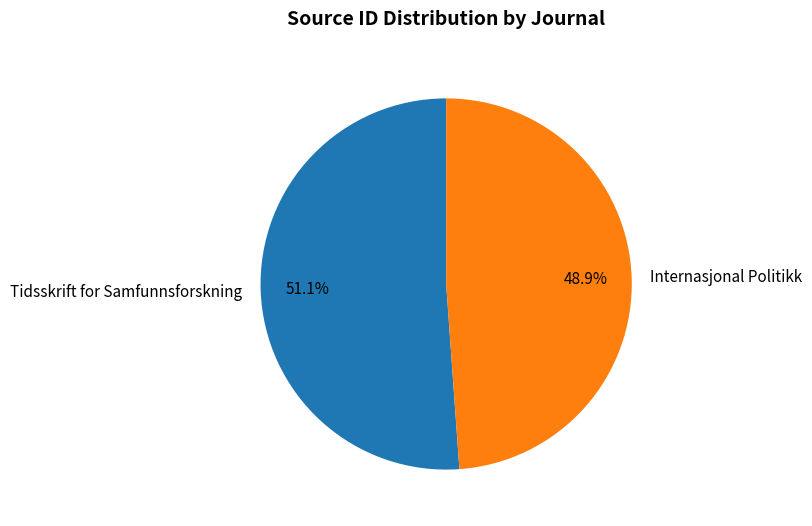

How much of the chart is everything except Tidsskrift for Samfunnsforskning?

48.9%